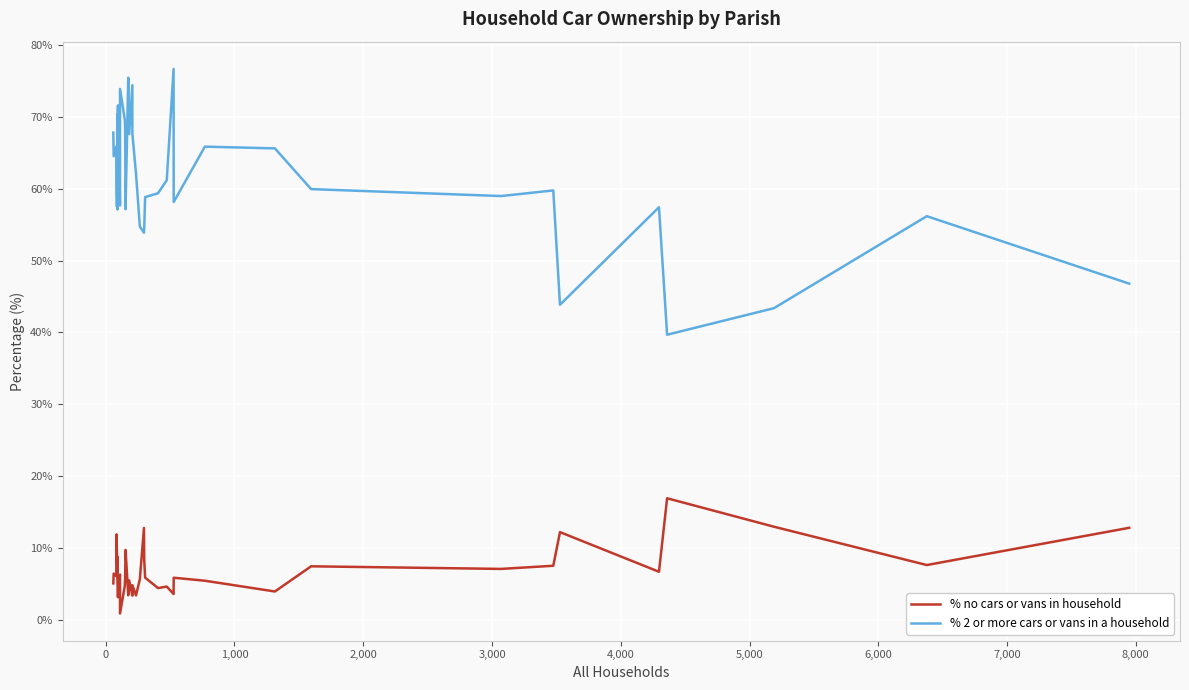

True or false: % no cars or vans in household and % 2 or more cars or vans in a household intersect in this chart.

False